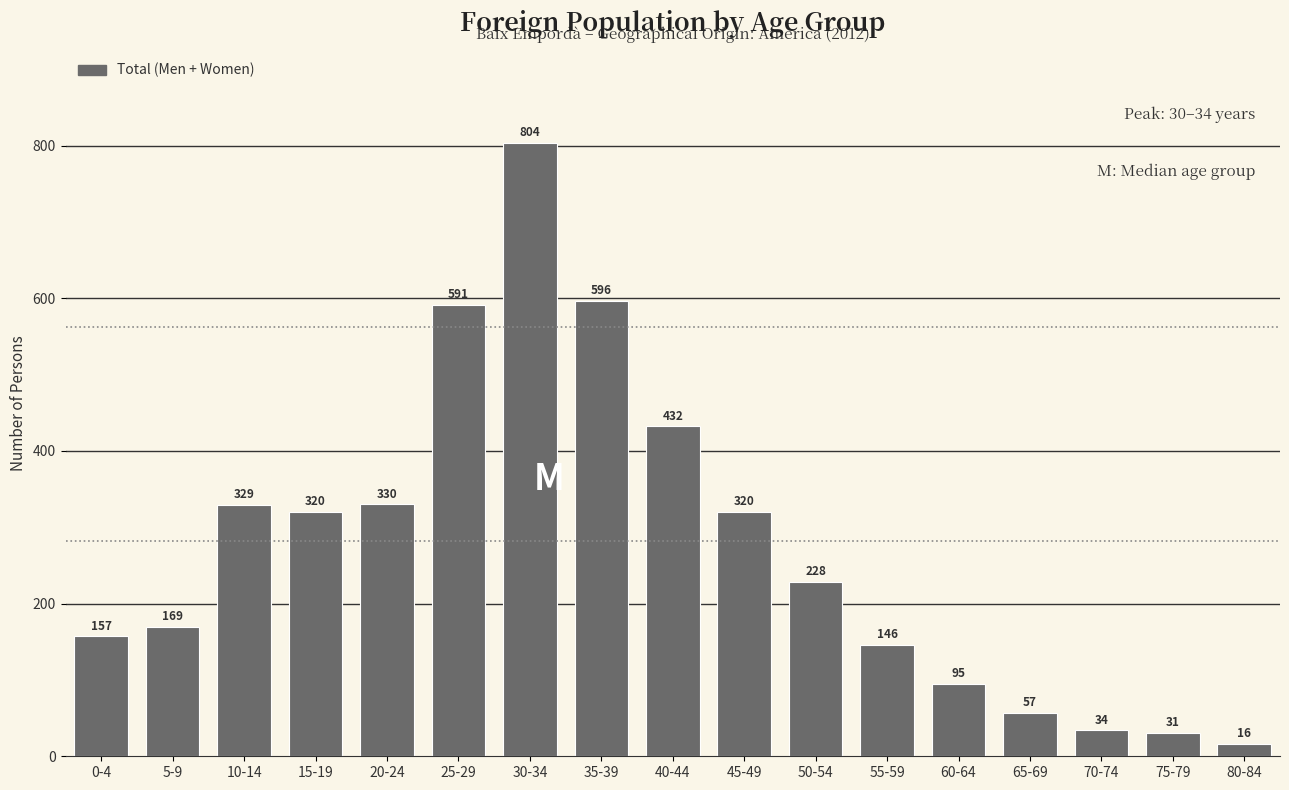

Reading left to right, list all the values displayed in this chart.

0-4=157	5-9=169	10-14=329	15-19=320	20-24=330	25-29=591	30-34=804	35-39=596	40-44=432	45-49=320	50-54=228	55-59=146	60-64=95	65-69=57	70-74=34	75-79=31	80-84=16